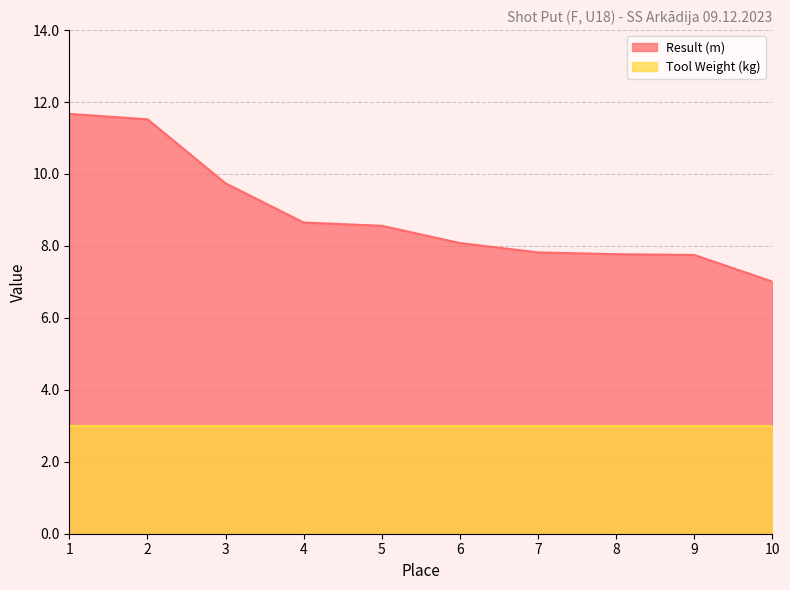

Where does the data first go above 8?

1